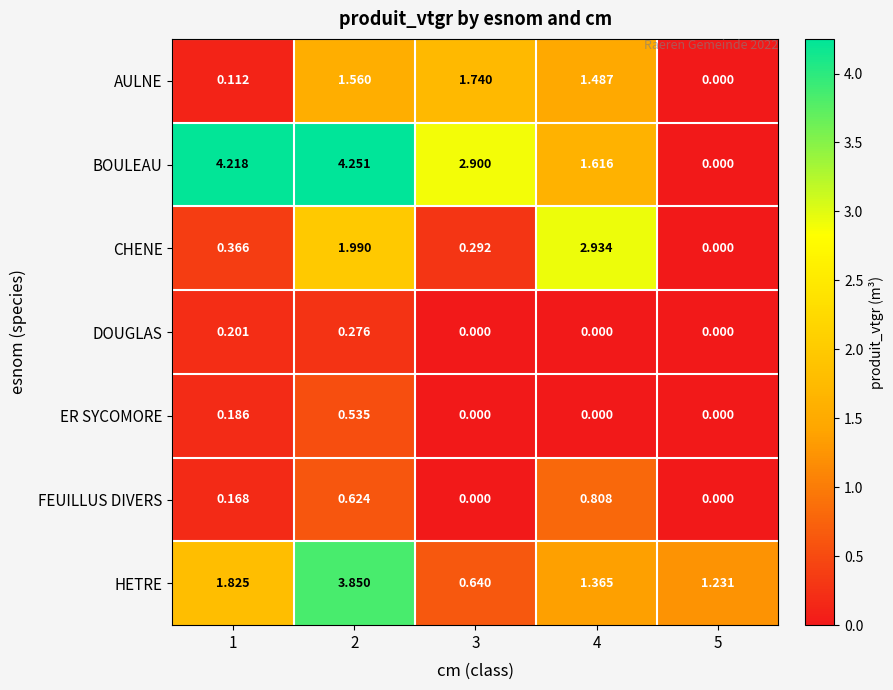

How many values in the AULNE series exceed 1?

3